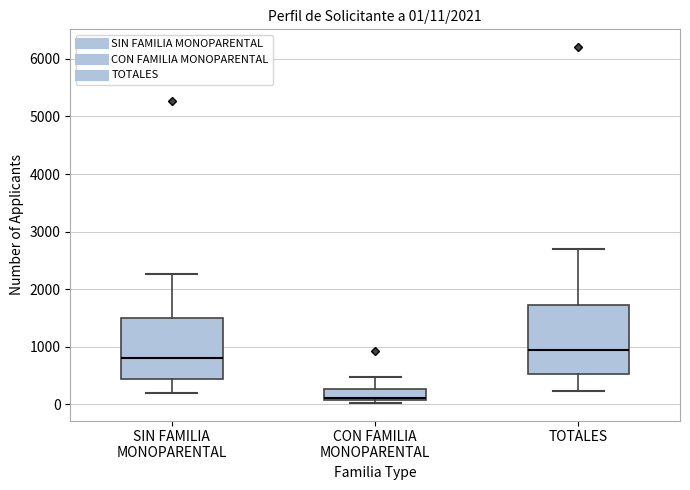

Which box has the lowest median line?

CON FAMILIA MONOPARENTAL